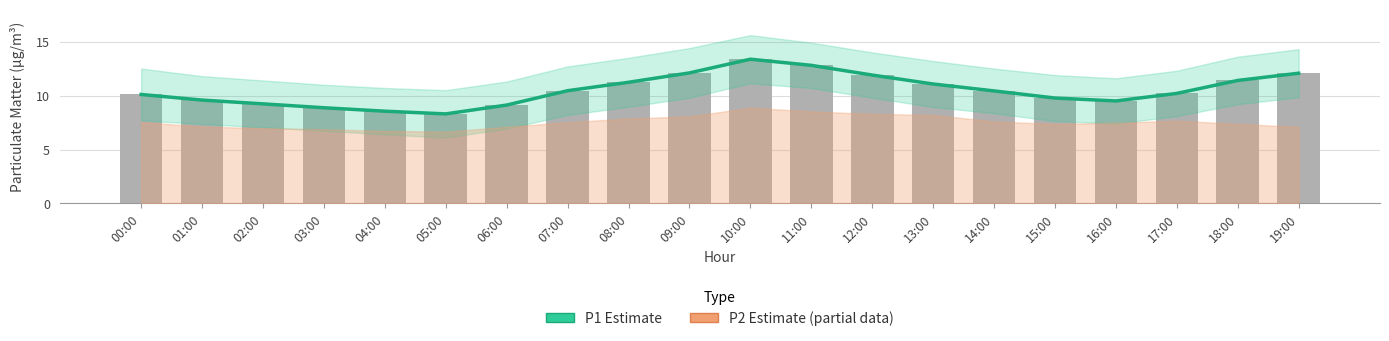

Which category has the lowest value across all series?

05:00